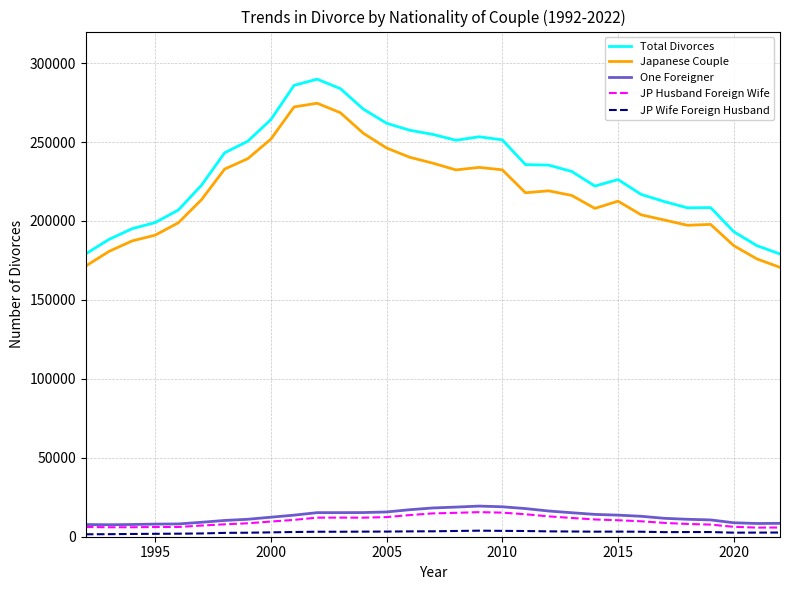

What is the maximum value for Total Divorces?

289836